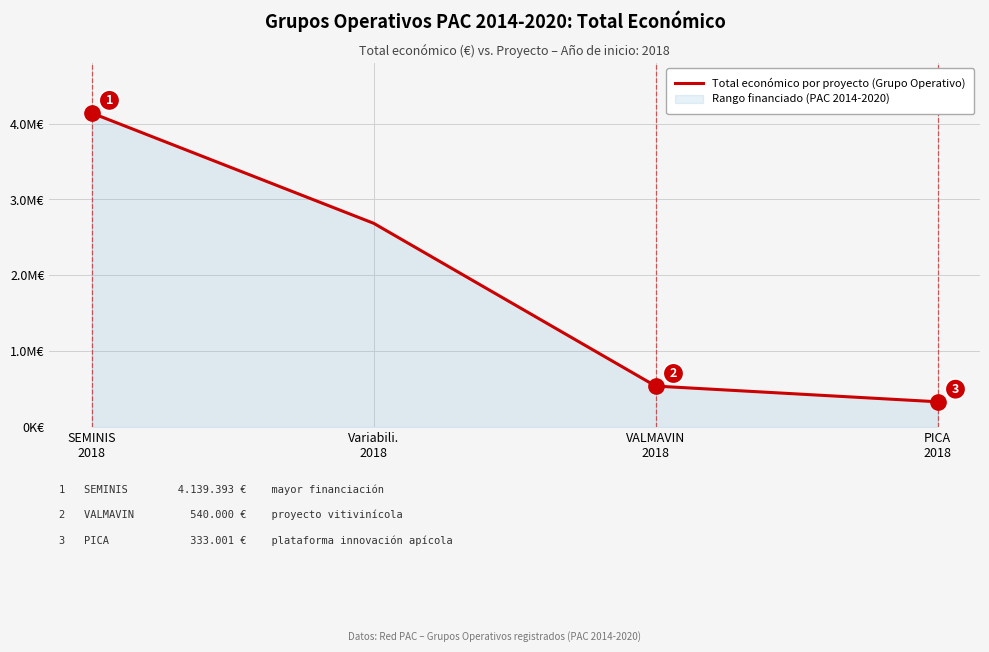

What is the difference between the maximum and minimum values?

3806392